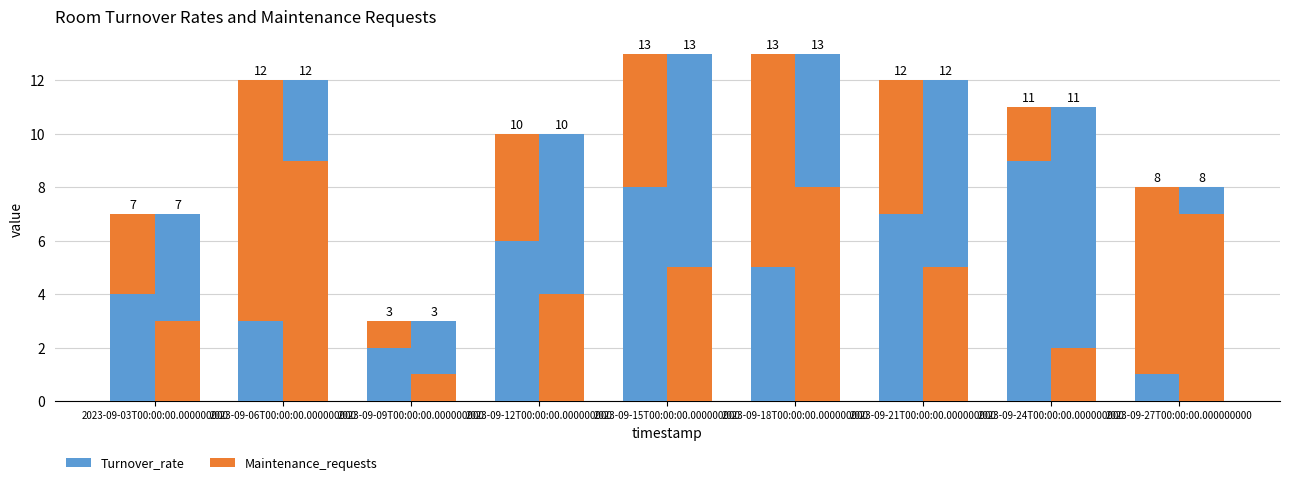

Reading left to right, what are all the values shown in this chart?

Turnover_rate: 4	3	2	6	8	5	7	9	1
Maintenance_requests: 3	9	1	4	5	8	5	2	7